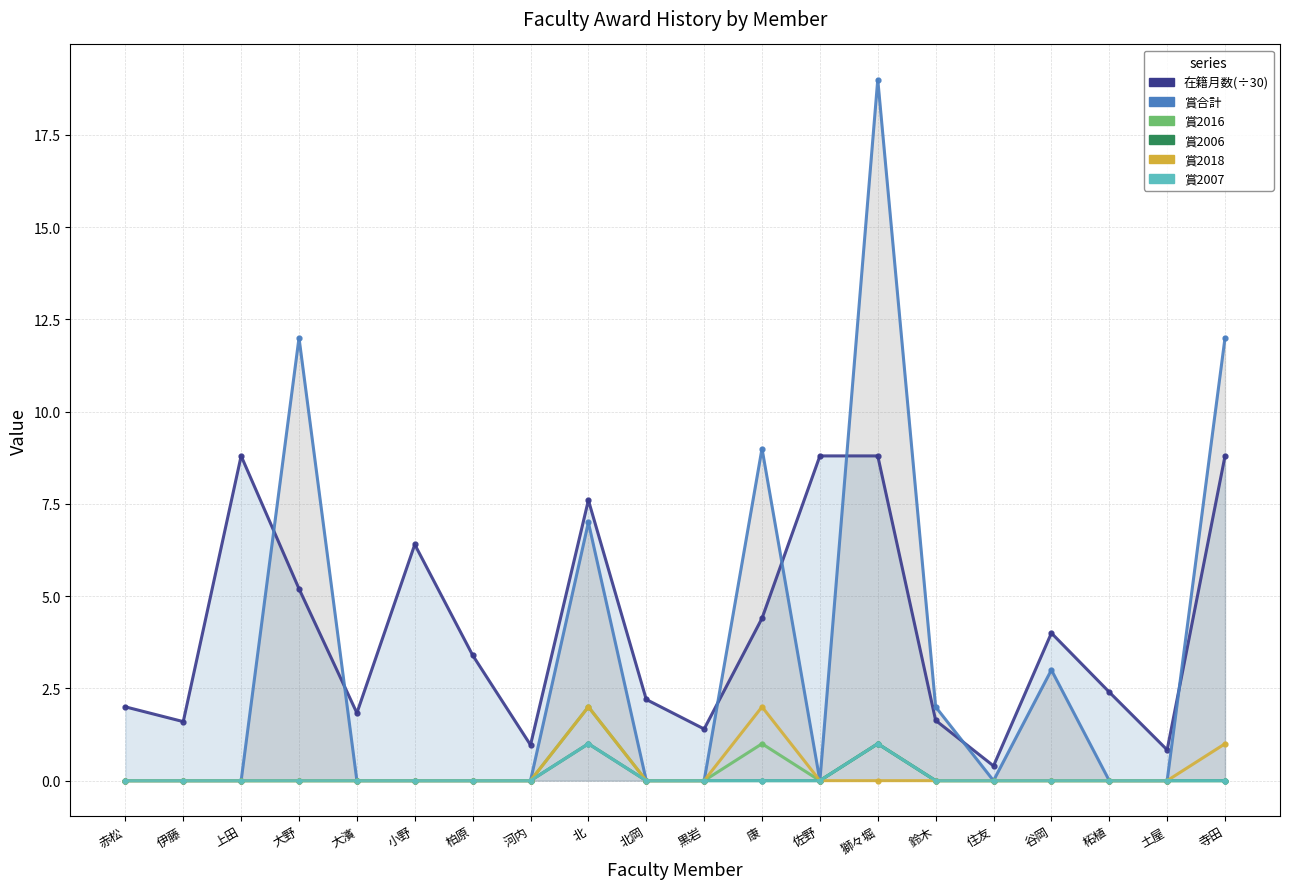

Where is the first local maximum for 賞合計?

大野